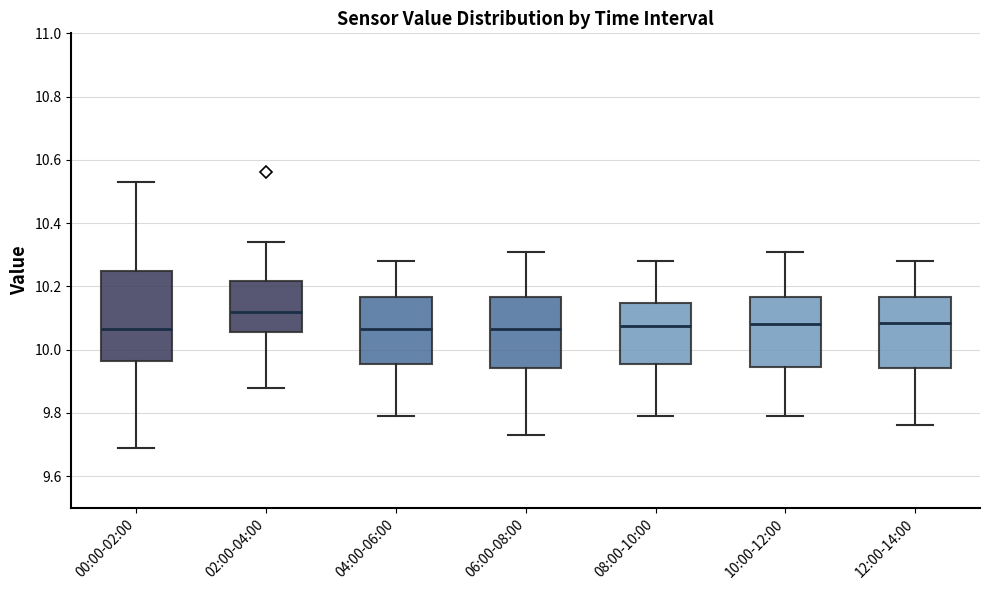

Reading left to right, read every box against the y-axis: the position of its median line, the range the box covers, and the ends of its whiskers. The values are not printed on the chart, so give them approximately, as read against the axis.

00:00-02:00: median 10.06, box 9.96 to 10.26, whiskers 9.70 to 10.54
02:00-04:00: median 10.12, box 10.06 to 10.22, whiskers 9.88 to 10.34
04:00-06:00: median 10.06, box 9.96 to 10.16, whiskers 9.80 to 10.28
06:00-08:00: median 10.06, box 9.94 to 10.16, whiskers 9.74 to 10.32
08:00-10:00: median 10.08, box 9.96 to 10.14, whiskers 9.80 to 10.28
10:00-12:00: median 10.08, box 9.94 to 10.16, whiskers 9.80 to 10.32
12:00-14:00: median 10.08, box 9.94 to 10.16, whiskers 9.76 to 10.28